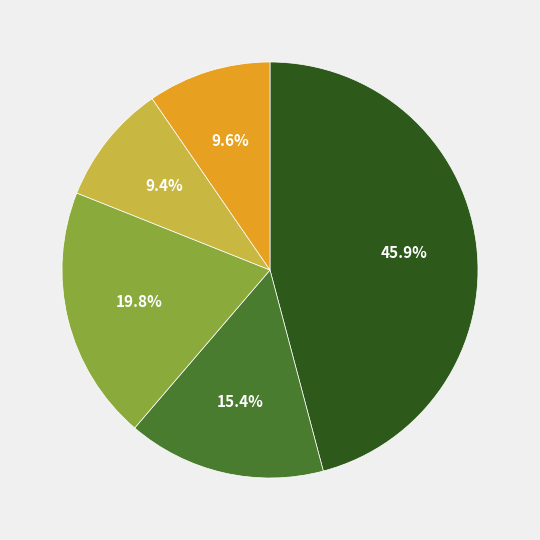

Does any single category account for the majority?

No